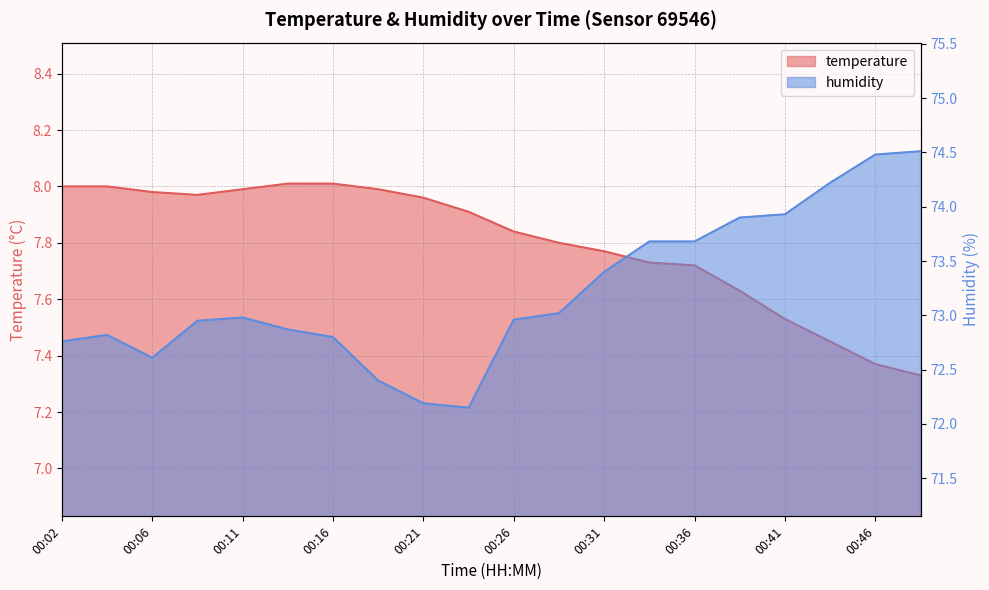

Read the temperature value at 00:21.

8.0